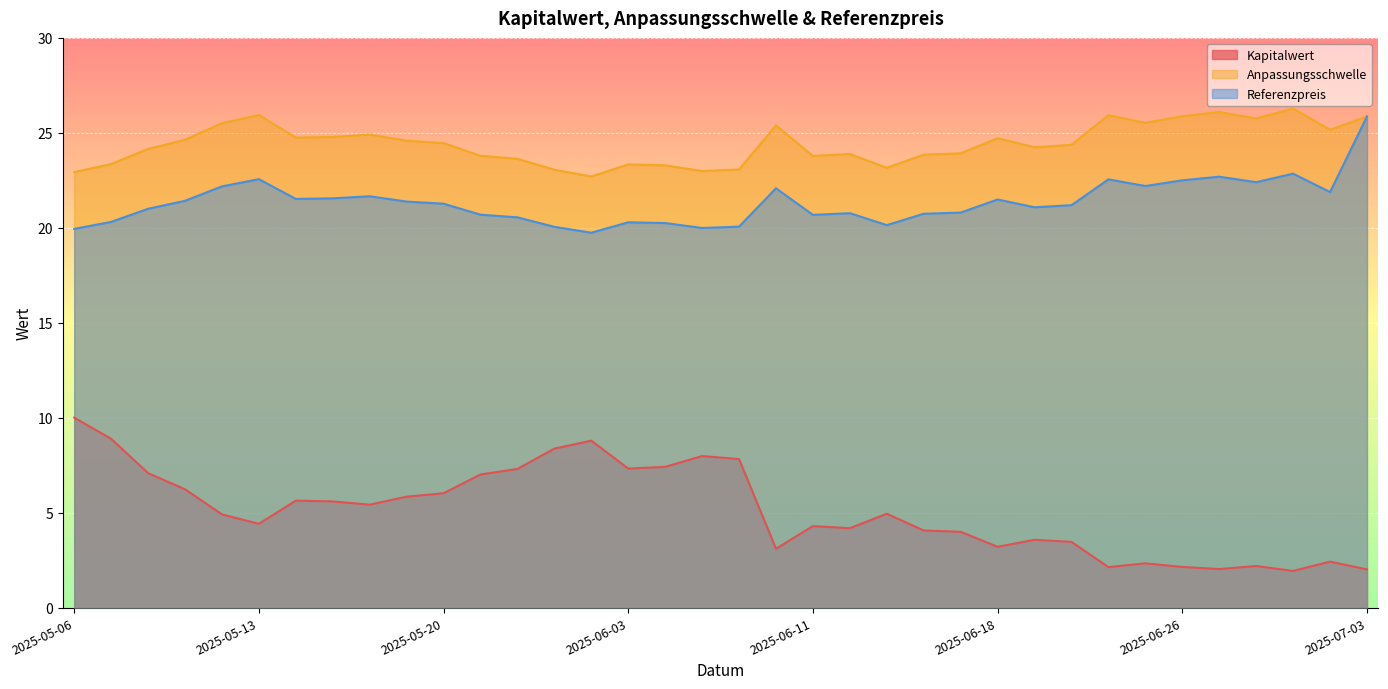

Reading left to right, list all the values displayed in this chart.

Kapitalwert: 10.0	8.9	7.1	6.2	4.9	4.4	5.6	5.6	5.4	5.8	6.0	7.0	7.3	8.4	8.8	7.3	7.4	8.0	7.8	3.1	4.3	4.2	4.9	4.1	4.0	3.2	3.6	3.5	2.1	2.3	2.1	2.0	2.2	1.9	2.4	2.0
Anpassungsschwelle: 22.9	23.4	24.1	24.6	25.5	25.9	24.7	24.8	24.9	24.6	24.5	23.8	23.6	23.1	22.7	23.3	23.3	23.0	23.1	25.4	23.8	23.9	23.2	23.9	23.9	24.7	24.2	24.4	25.9	25.5	25.9	26.1	25.8	26.3	25.2	25.9
Referenzpreis: 19.9	20.3	21.0	21.4	22.2	22.6	21.5	21.6	21.7	21.4	21.3	20.7	20.6	20.1	19.7	20.3	20.2	20.0	20.1	22.1	20.7	20.8	20.1	20.7	20.8	21.5	21.1	21.2	22.6	22.2	22.5	22.7	22.4	22.9	21.9	25.9